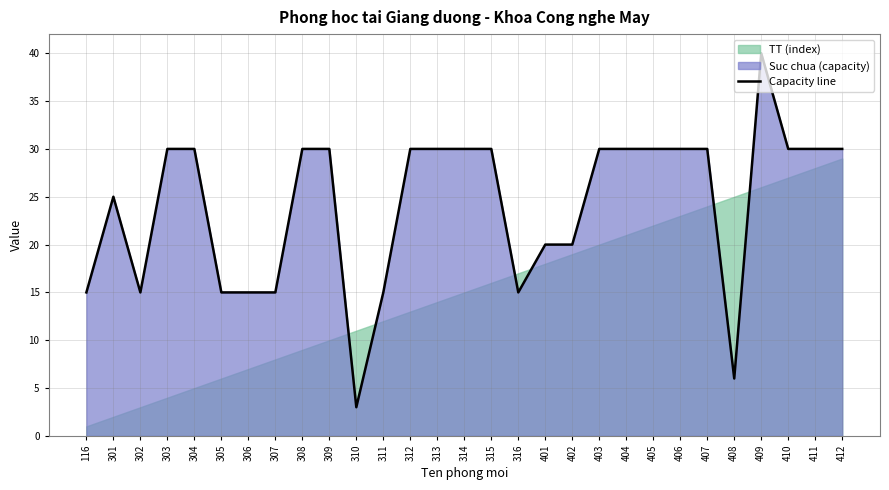

Where does the data first go above 30?

409